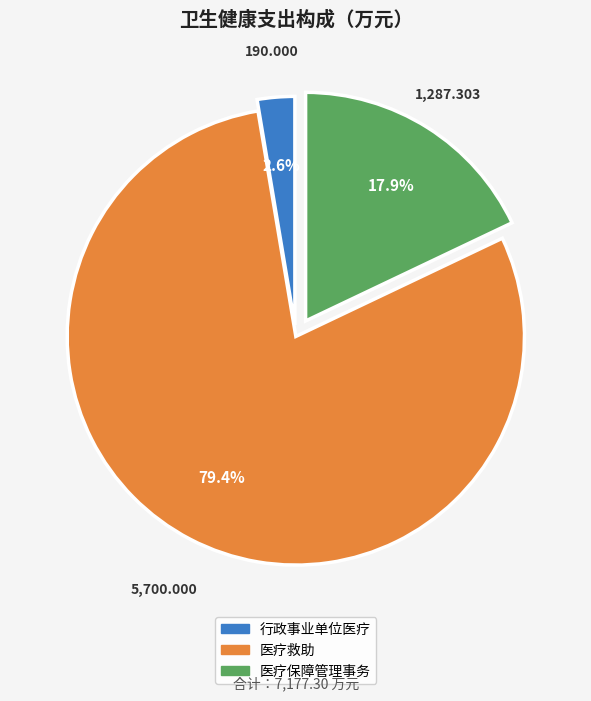

To the nearest percent, what is the difference between the 医疗救助 and 行政事业单位医疗 slice percentages?

77%